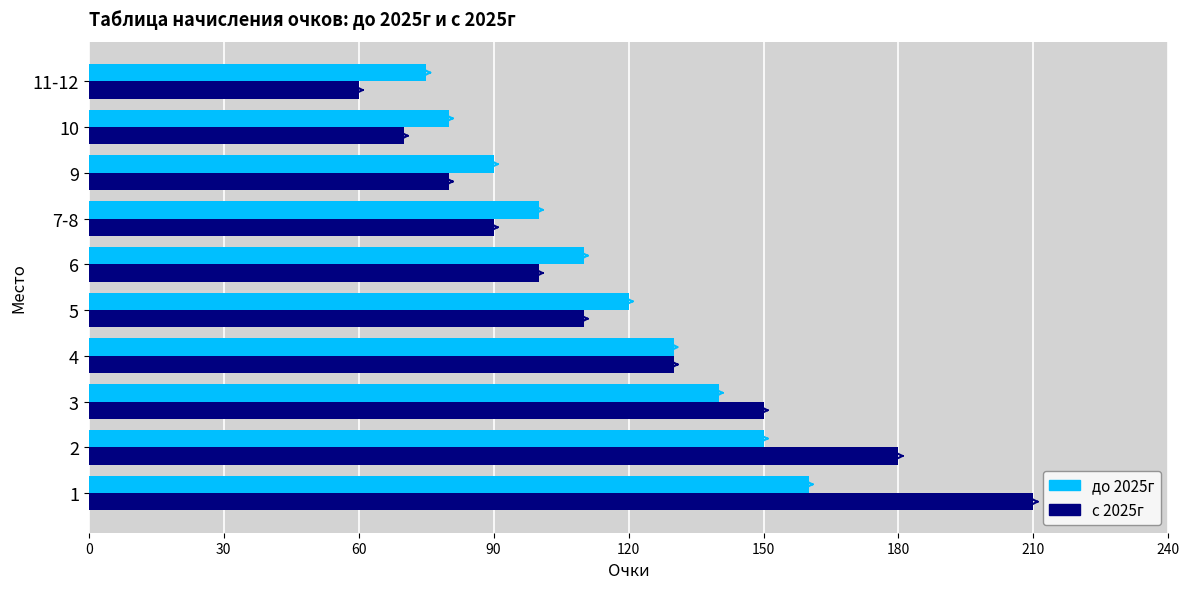

What value does the с 2025г series have at 3, to the nearest 50?

150